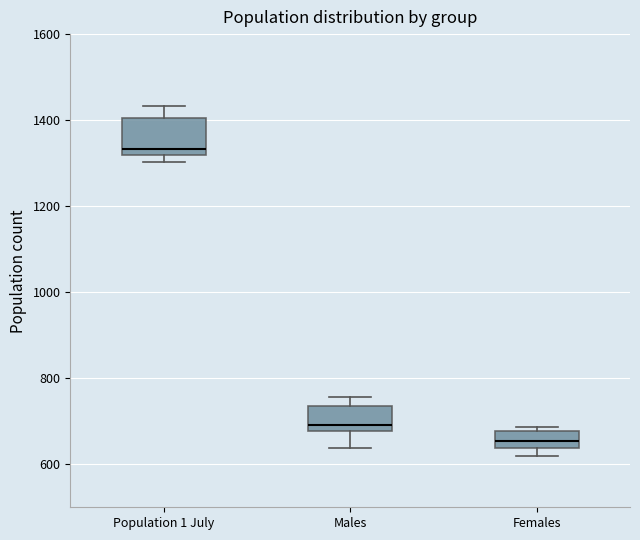

Reading left to right, read every box against the y-axis: the position of its median line, the range the box covers, and the ends of its whiskers. The values are not printed on the chart, so give them approximately, as read against the axis.

Population 1 July: median 1340, box 1320 to 1400, whiskers 1300 to 1440
Males: median 700, box 680 to 740, whiskers 640 to 760
Females: median 660, box 640 to 680, whiskers 620 to 680 (just above the box's upper edge)